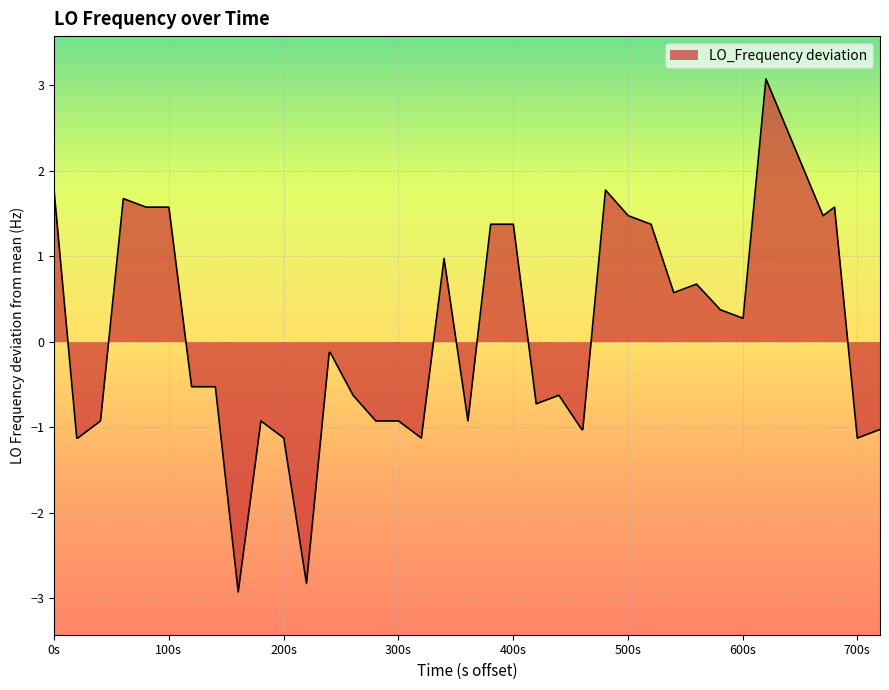

What is the smallest value displayed?

-2.9